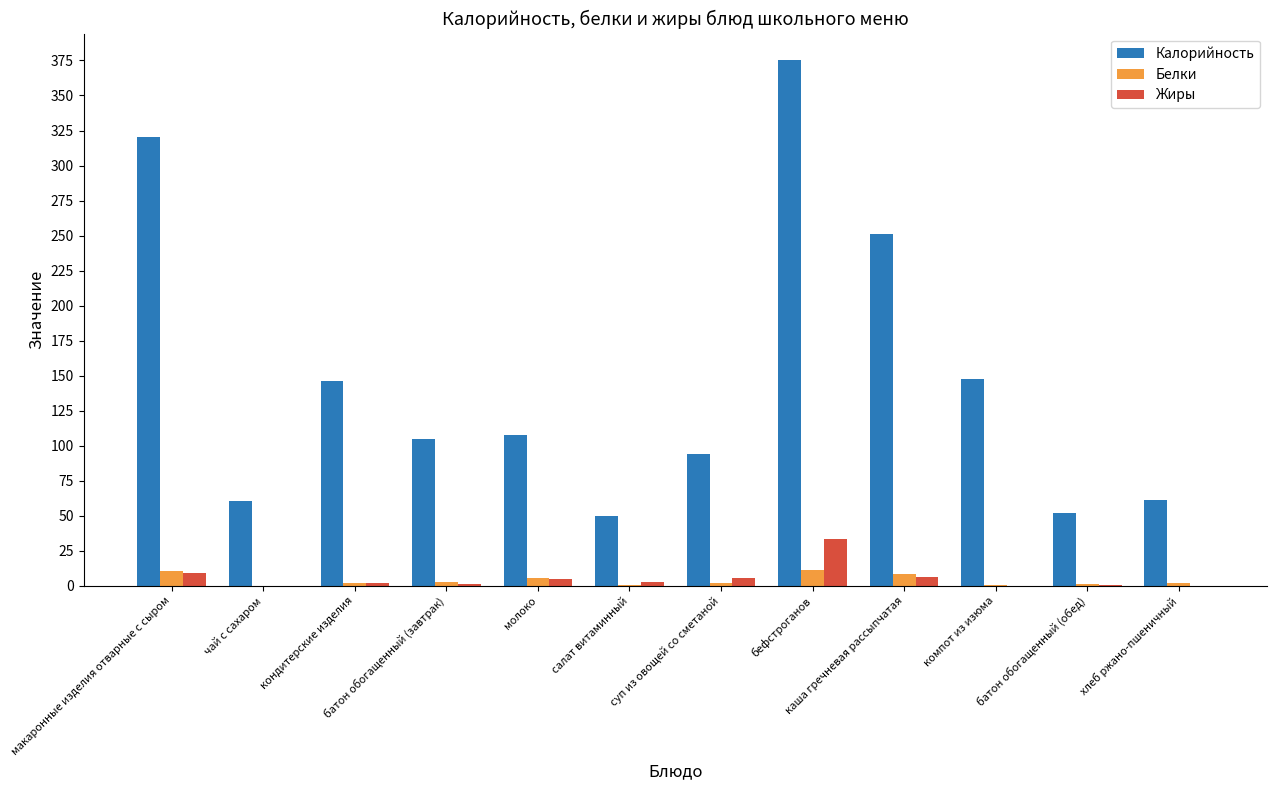

The value of Калорийность at молоко is 108.0. True or false?

True